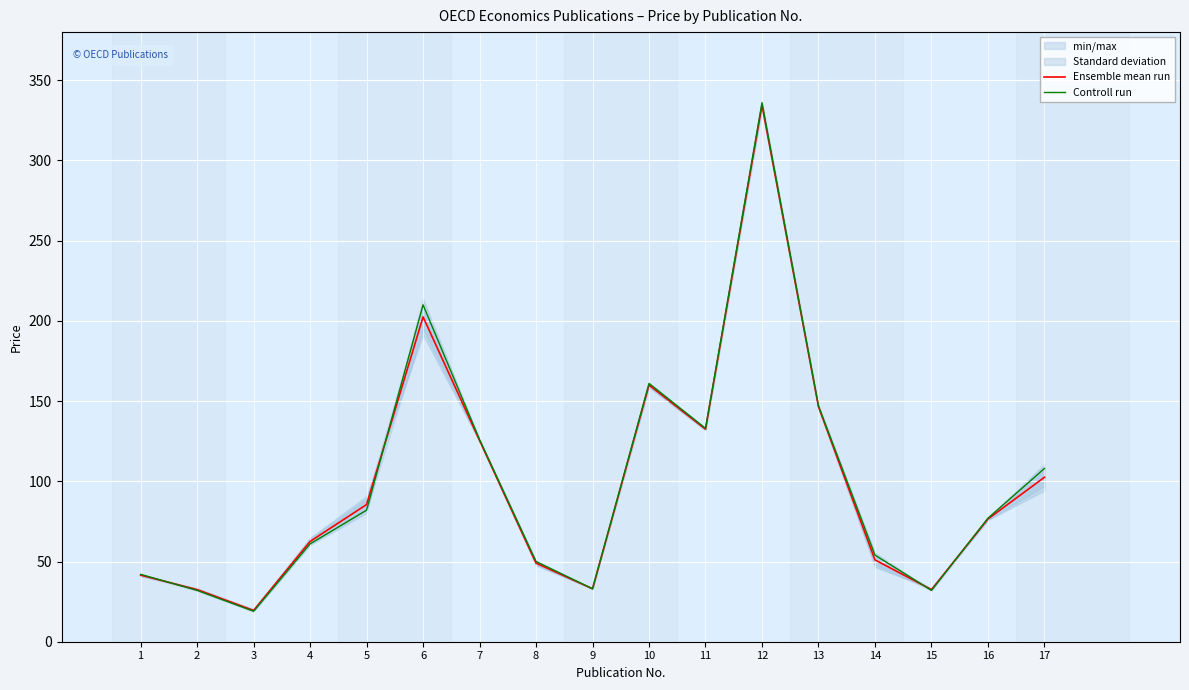

True or false: Controll run and Ensemble mean run cross at least once.

True